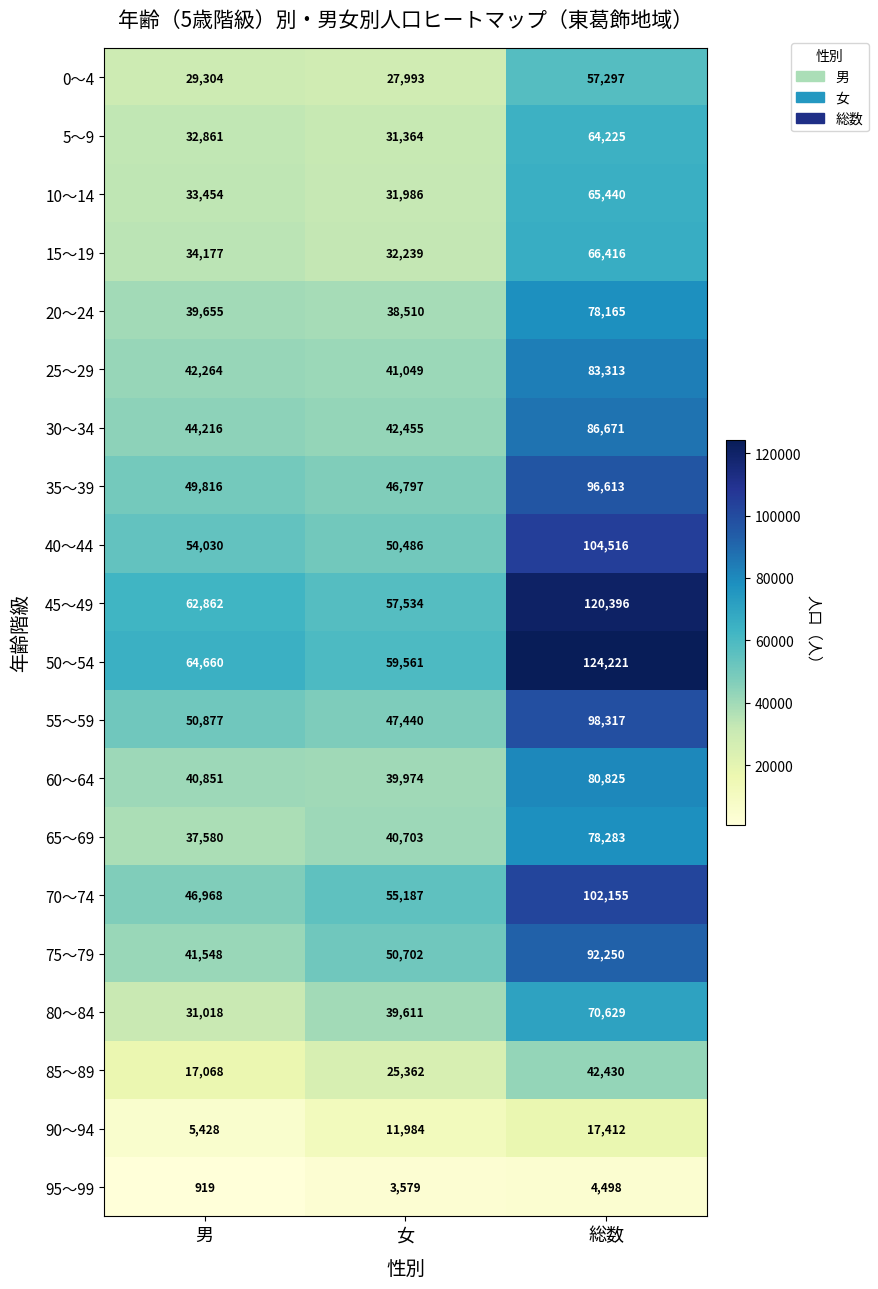

Rank the series at 総数 from highest to lowest value.

50～54, 45～49, 40～44, 70～74, 55～59, 35～39, 75～79, 30～34, 25～29, 60～64, 65～69, 20～24, 80～84, 15～19, 10～14, 5～9, 0～4, 85～89, 90～94, 95～99